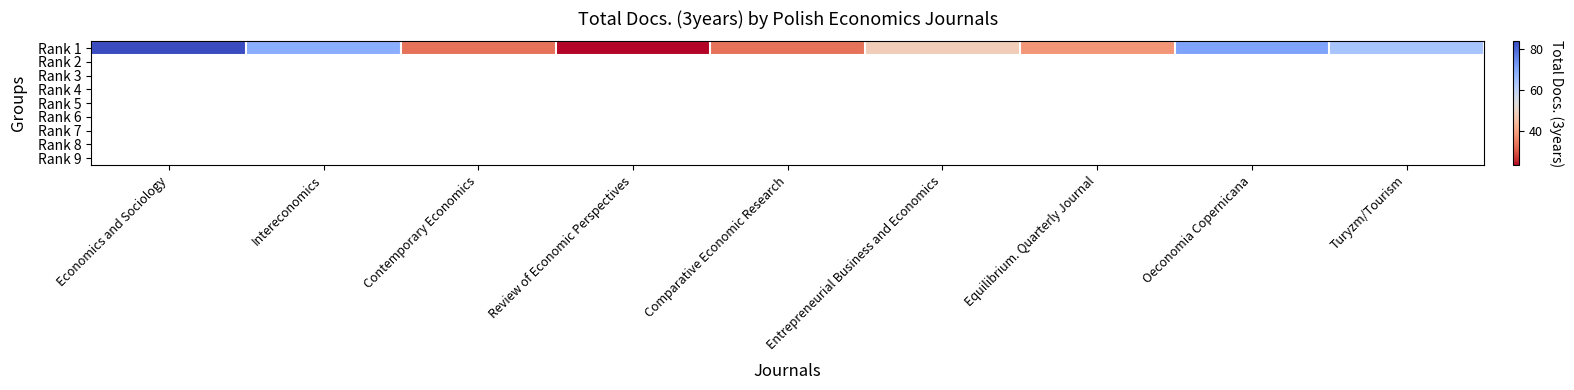

Reading left to right, extract all data points from this chart.

Economics and Sociology=84	Intereconomics=69	Contemporary Economics=33	Review of Economic Perspectives=23	Comparative Economic Research=33	Entrepreneurial Business and Economics=48	Equilibrium. Quarterly Journal=38	Oeconomia Copernicana=71	Turyzm/Tourism=64